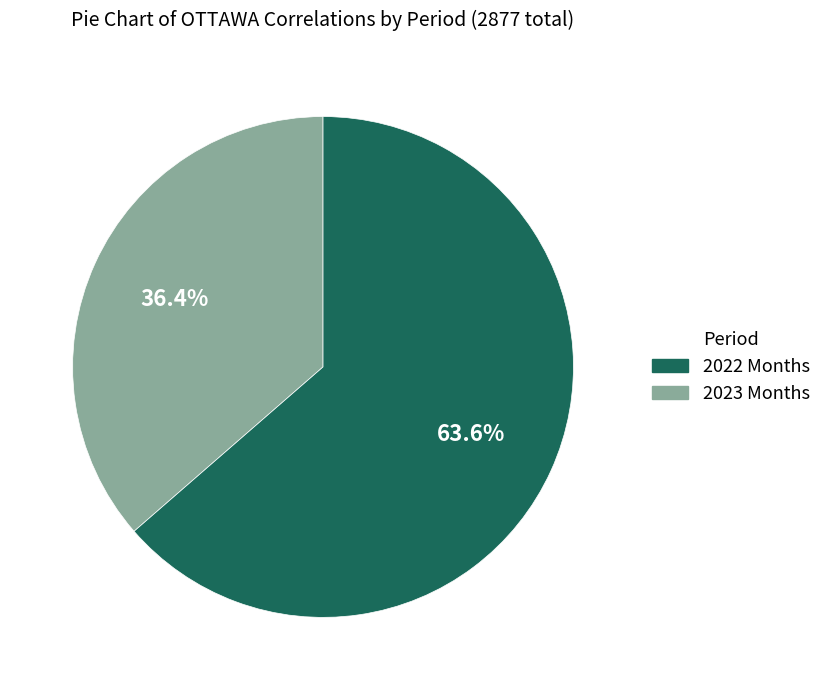

Is there any slice that represents more than half of the pie?

Yes